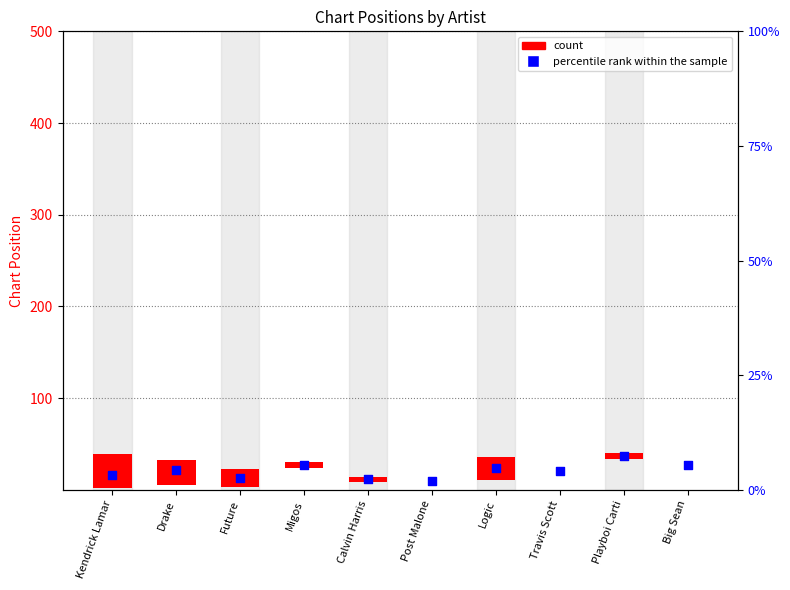

What is the change in value from Kendrick Lamar to Future?

-3.7